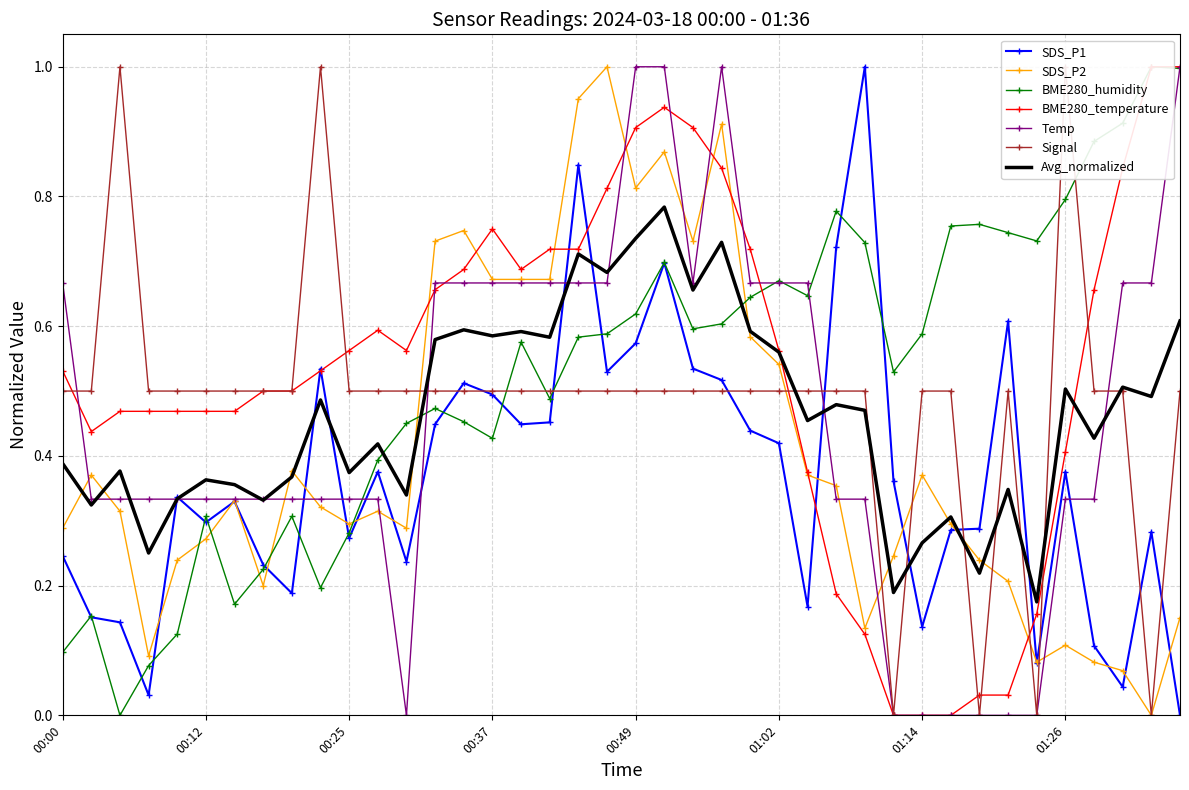

What is the highest value of the SDS_P2 series?

1.0